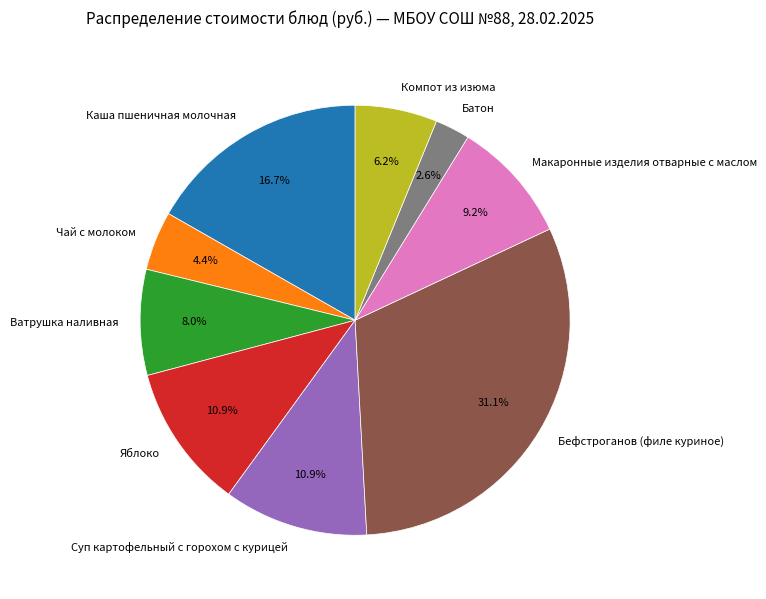

How many segments does this pie chart have?

9